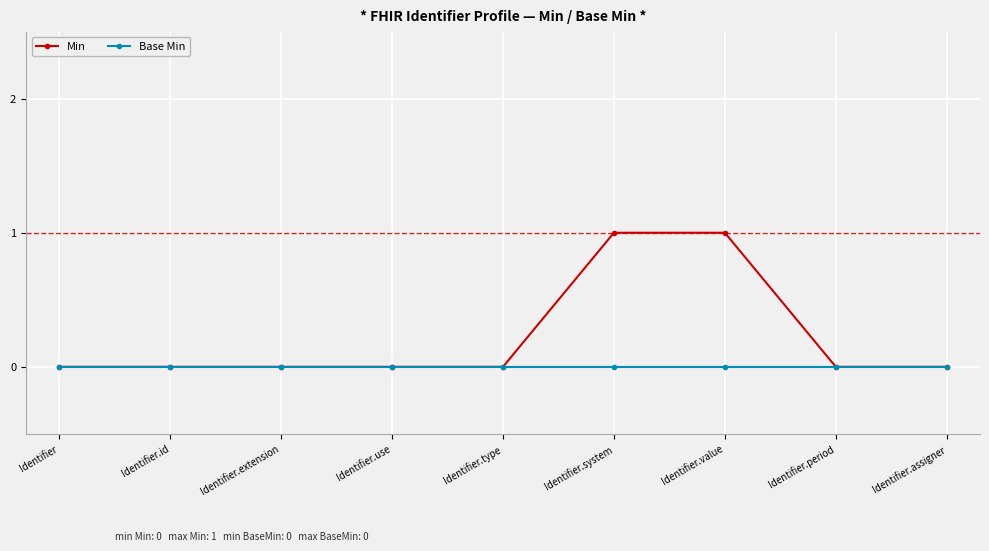

Count the number of data series in this chart.

2